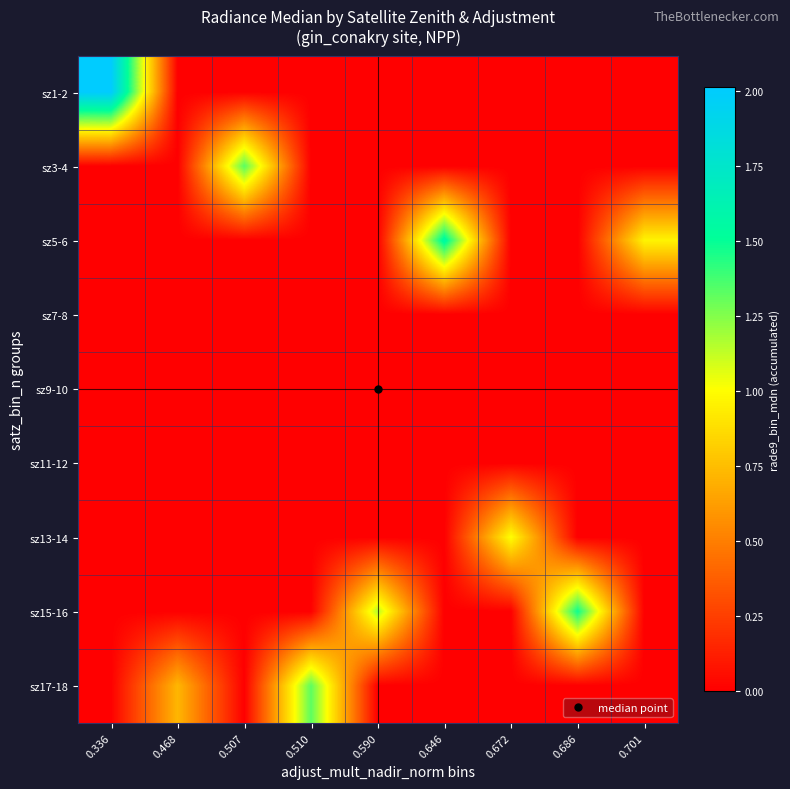

At which category is the sum across all series the highest?

0.336